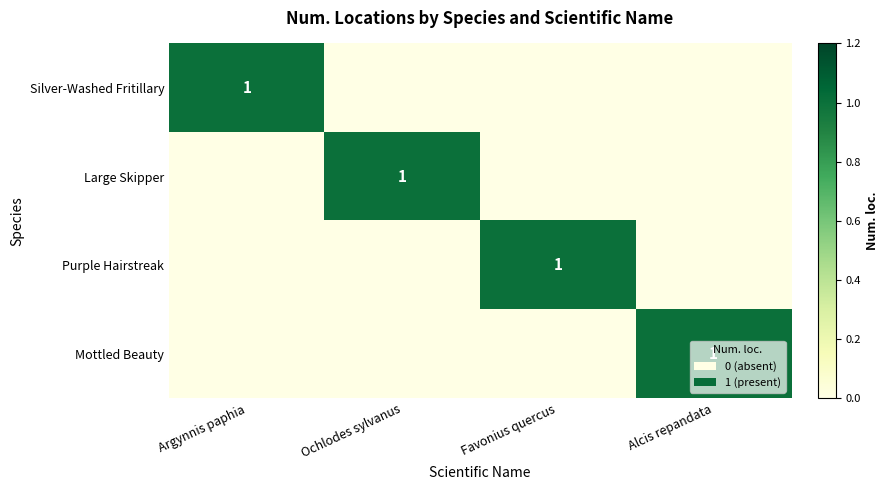

The value of Purple Hairstreak at Favonius quercus is 2. True or false?

False